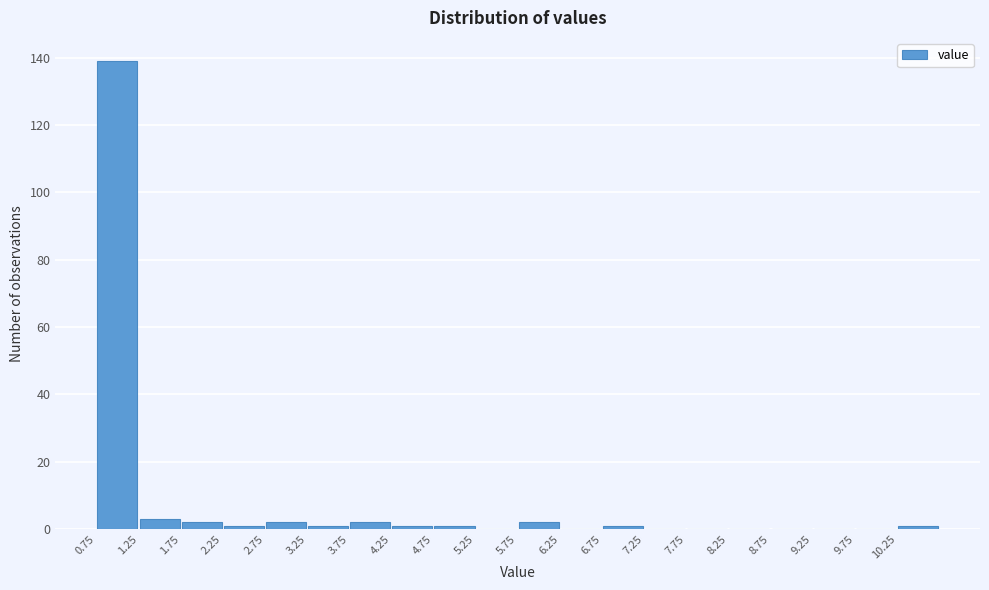

Reading left to right, list every bar in this chart as the range it spans on the x-axis followed by its height. The values are not printed on the chart, so give them approximately, as read against the axis.

0.75 to 1.25: 140
1.25 to 1.75: 4
1.75 to 2.25: 2
2.25 to 2.75: under 2
2.75 to 3.25: 2
3.25 to 3.75: under 2
3.75 to 4.25: 2
4.25 to 4.75: under 2
4.75 to 5.25: under 2
5.25 to 5.75: 0
5.75 to 6.25: 2
6.25 to 6.75: 0
6.75 to 7.25: under 2
7.25 to 7.75: 0
7.75 to 8.25: 0
8.25 to 8.75: 0
8.75 to 9.25: 0
9.25 to 9.75: 0
9.75 to 10.25: 0
10.25 to 10.75: under 2